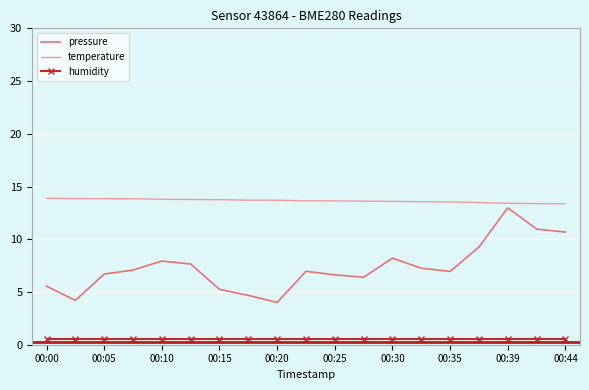

Which series has the largest total across all categories?

temperature